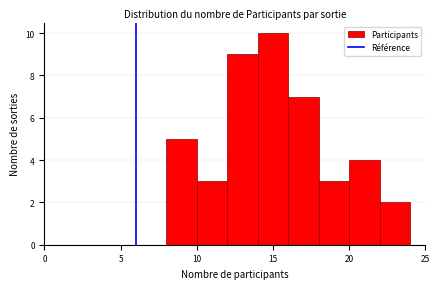

Over which range of the x-axis is the bar tallest?

14 to 16